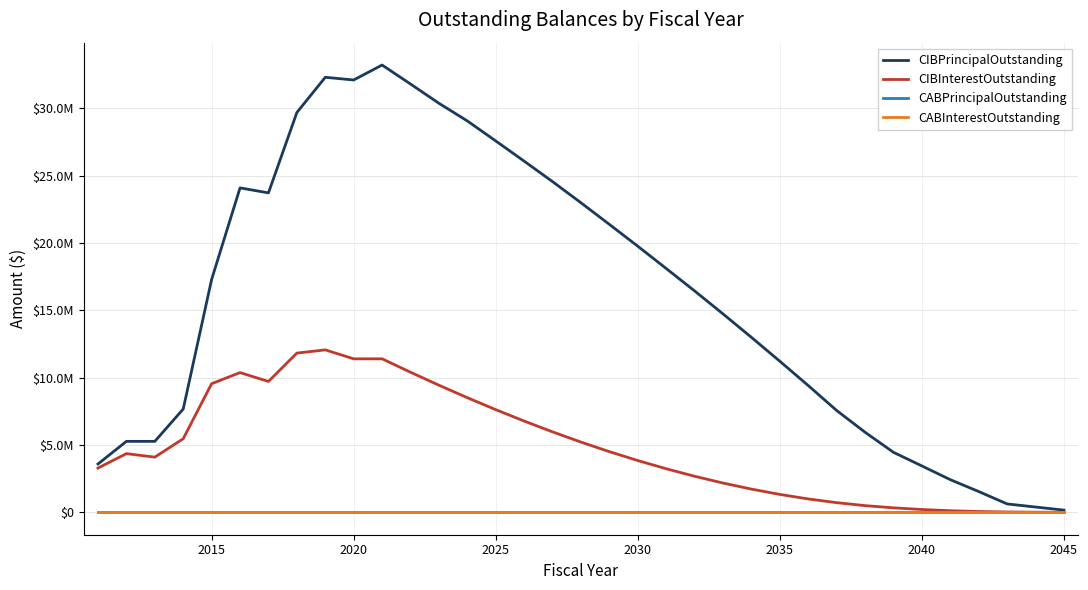

Does the chart have visible grid lines?

Yes